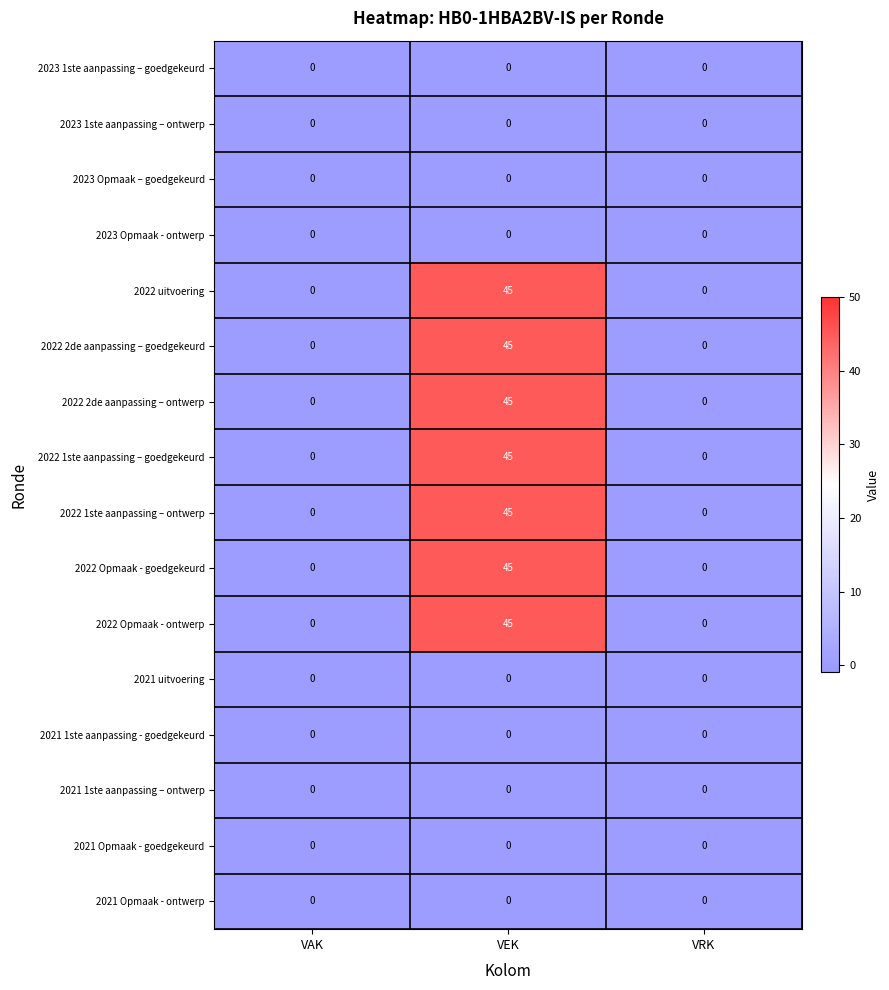

Count the number of categories in the chart.

3